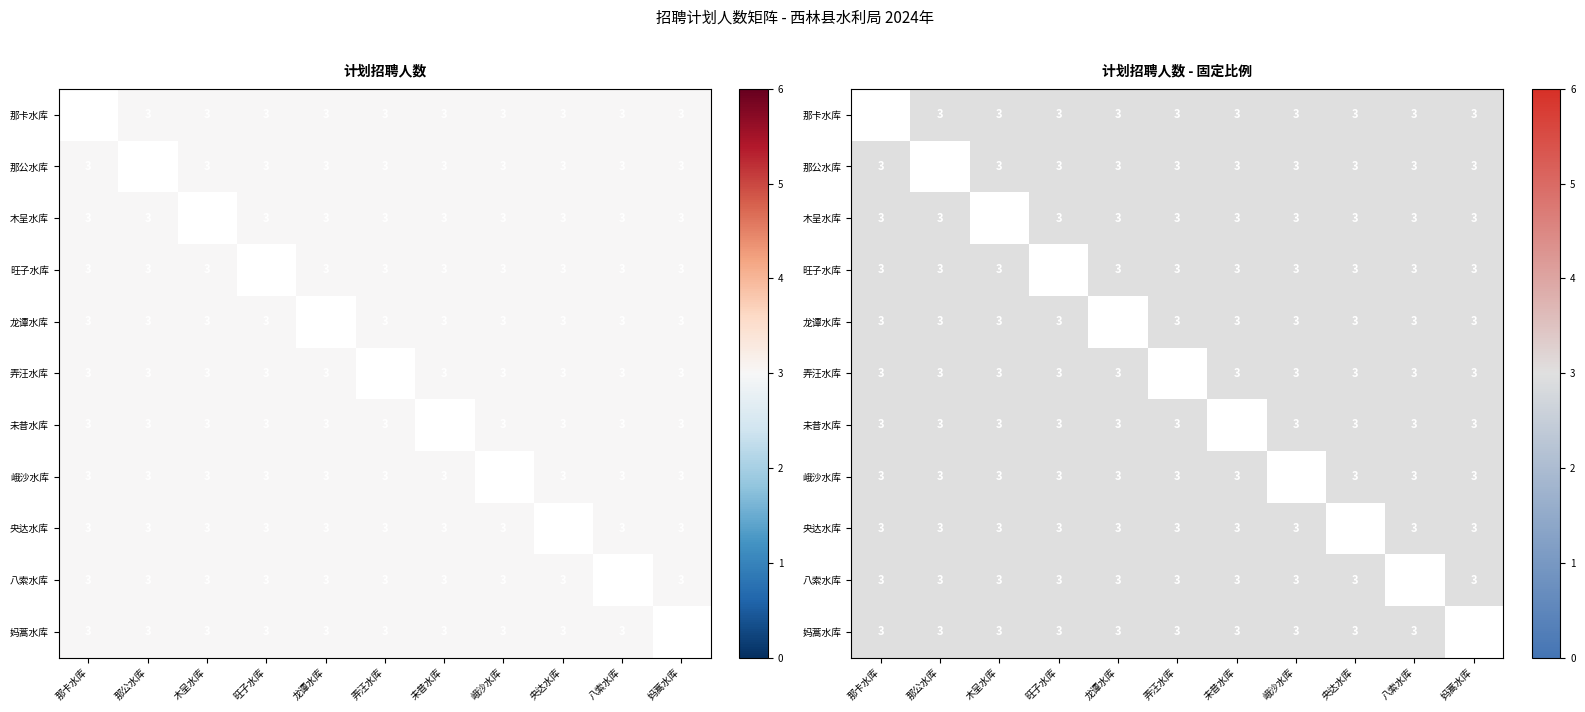

At which category does the chart reach its minimum across all series?

那公水库